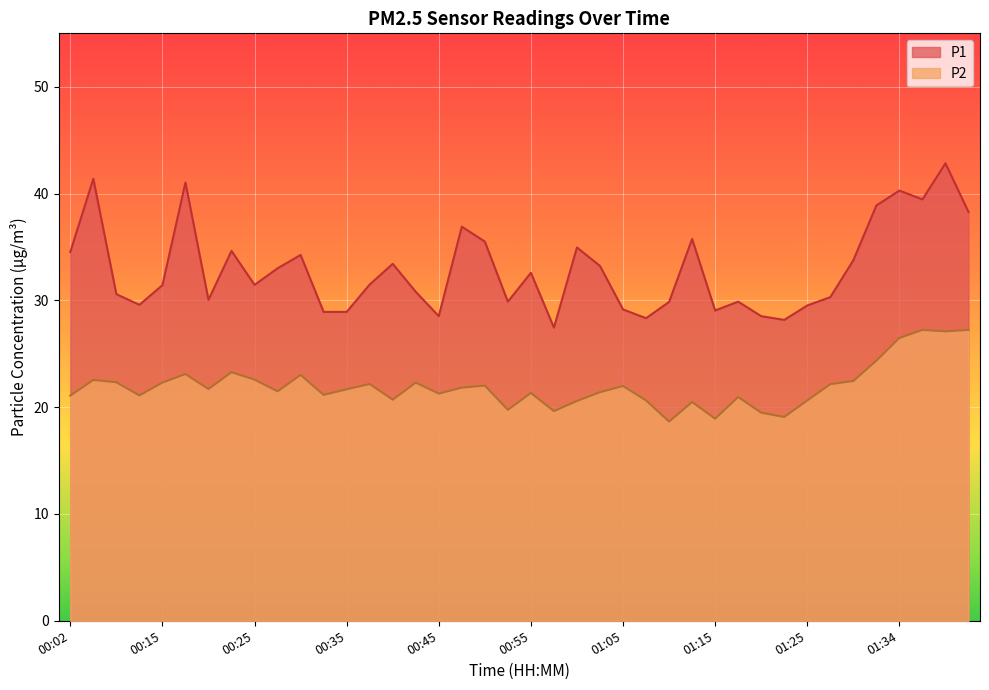

Where is the first local maximum for P1?

00:04